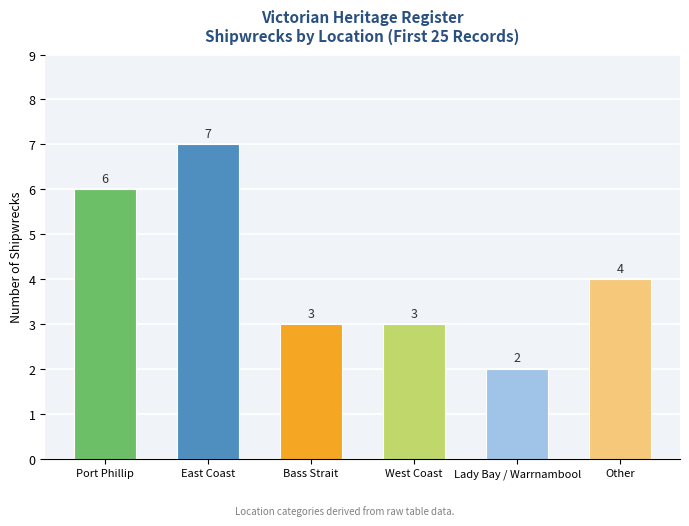

What is the value of the 4th bar from the left?

3